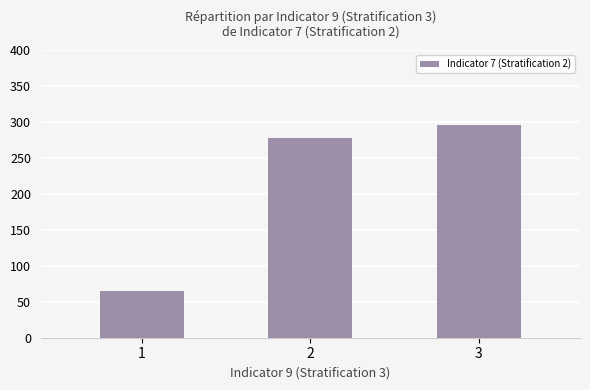

Which category has the highest value across all series?

3